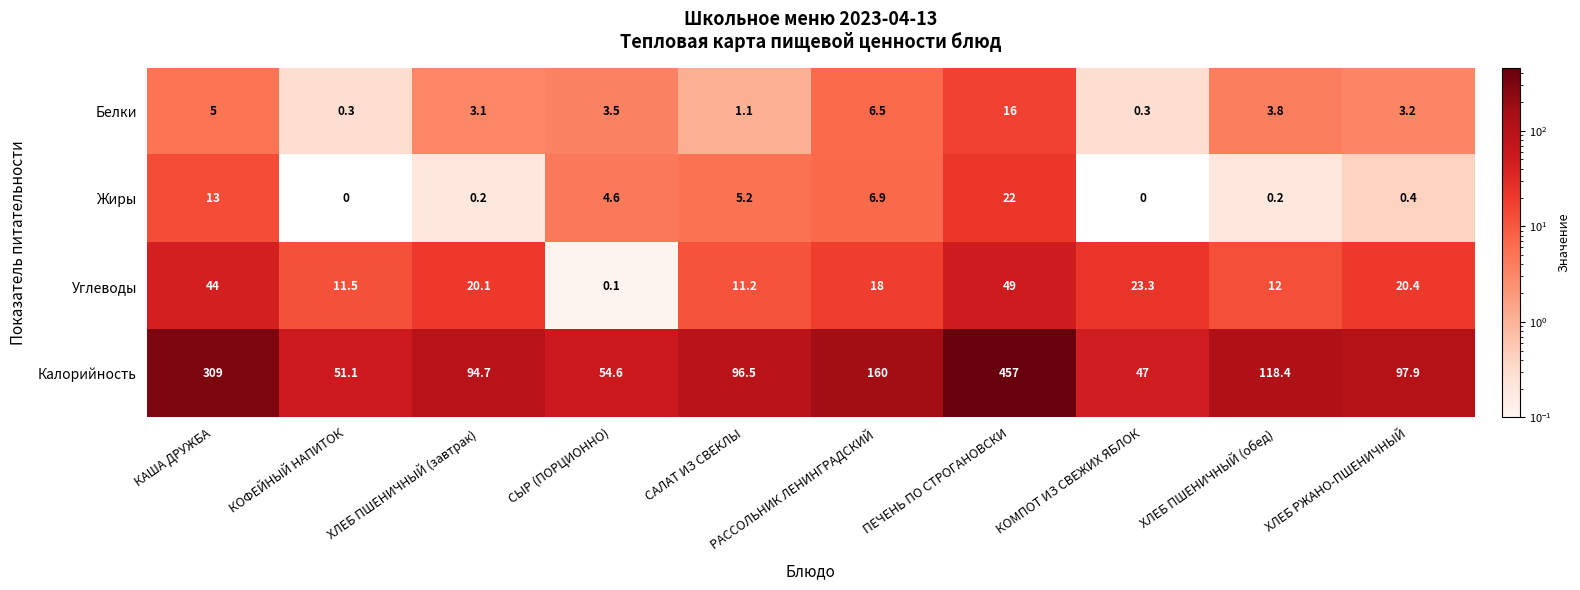

The Жиры series shows 0.2 at ХЛЕБ ПШЕНИЧНЫЙ (завтрак). True or false?

True